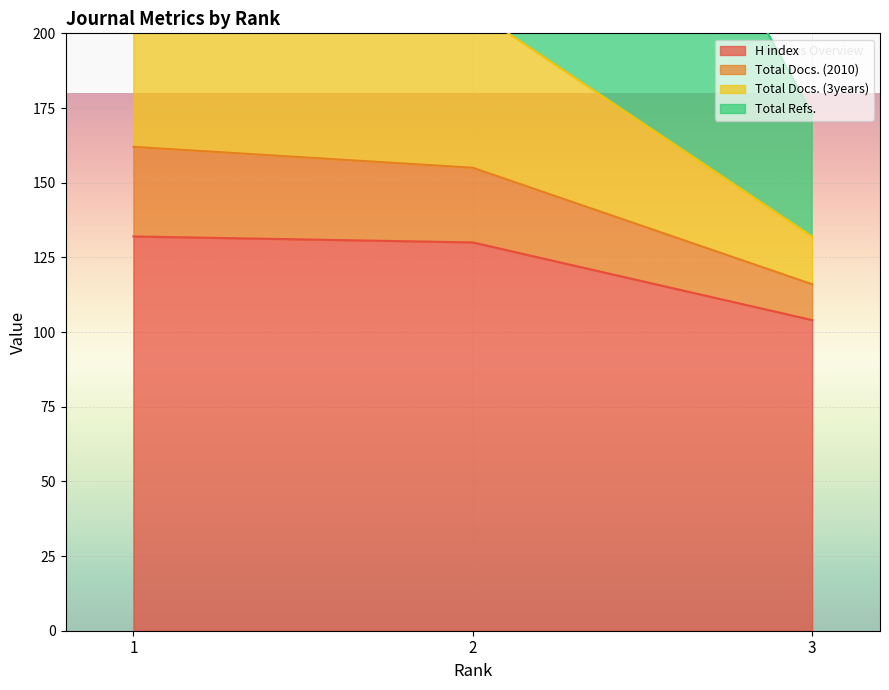

What is the value of the H index point at the 1st from the left?

132